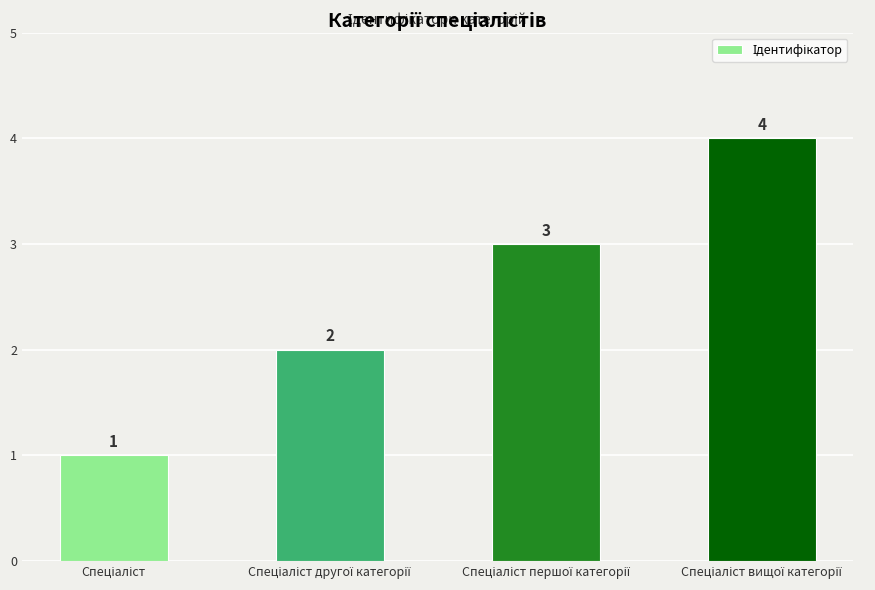

Count the values in the range 2 to 4.

3